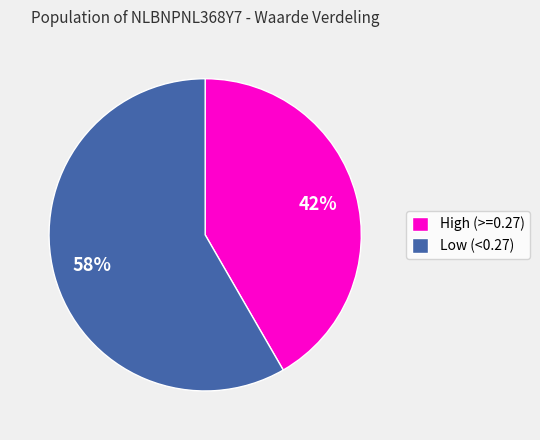

Is the sum of Low (<0.27) and High (>=0.27) greater than half?

Yes